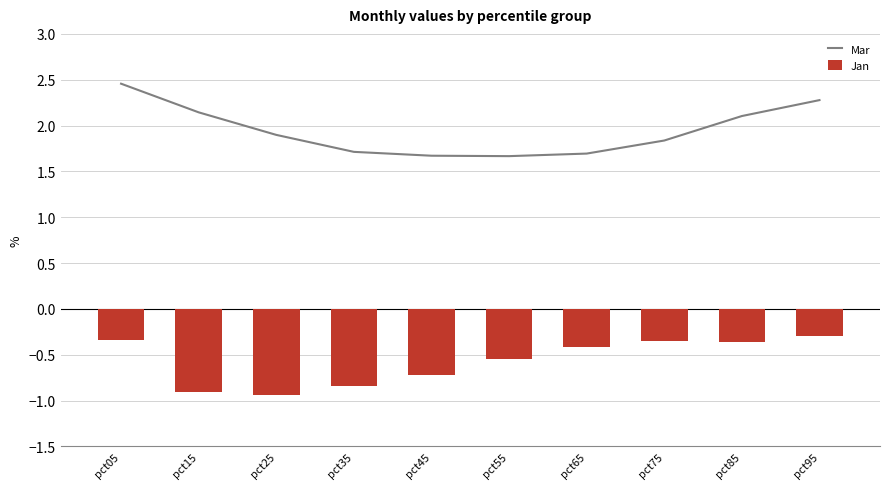

At pct55, list the series in order from largest to smallest.

Mar, Jan